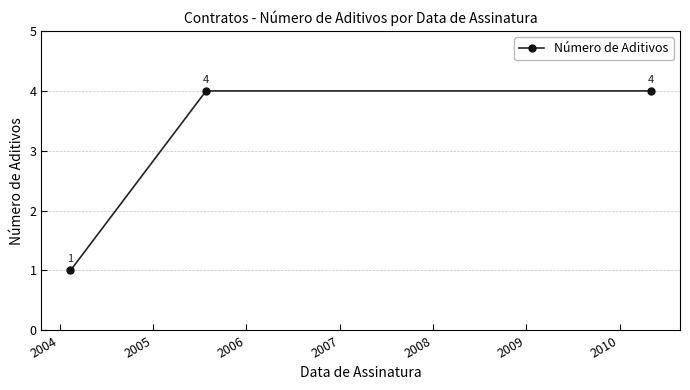

What is the greatest value displayed?

4